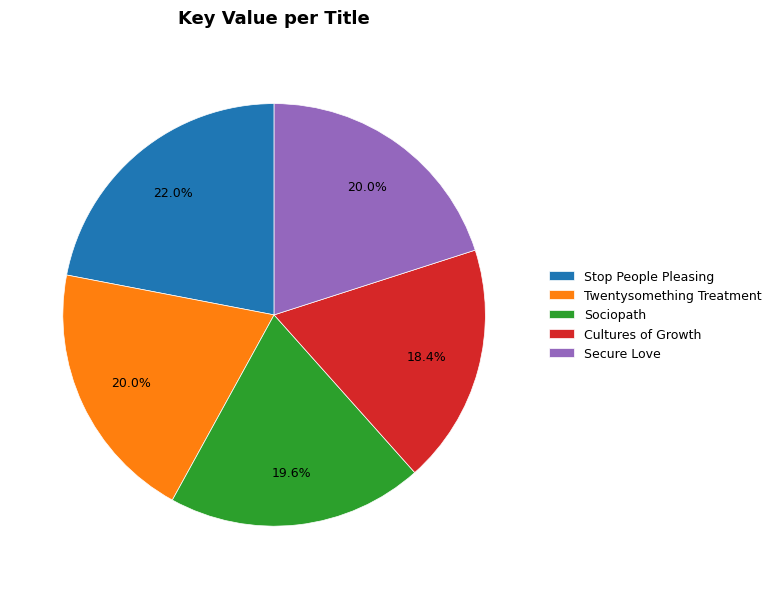

What percentage is the Sociopath slice, to the nearest percent?

20%